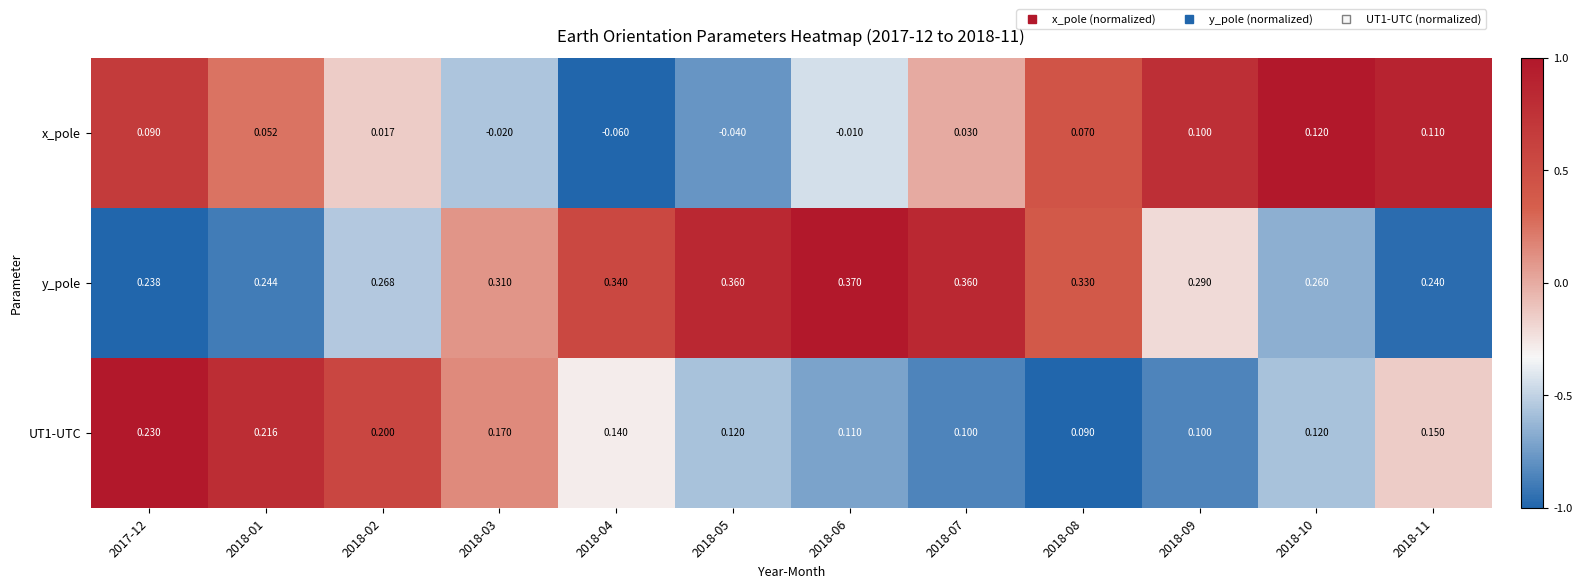

Which series has the largest range (max minus min)?

x_pole